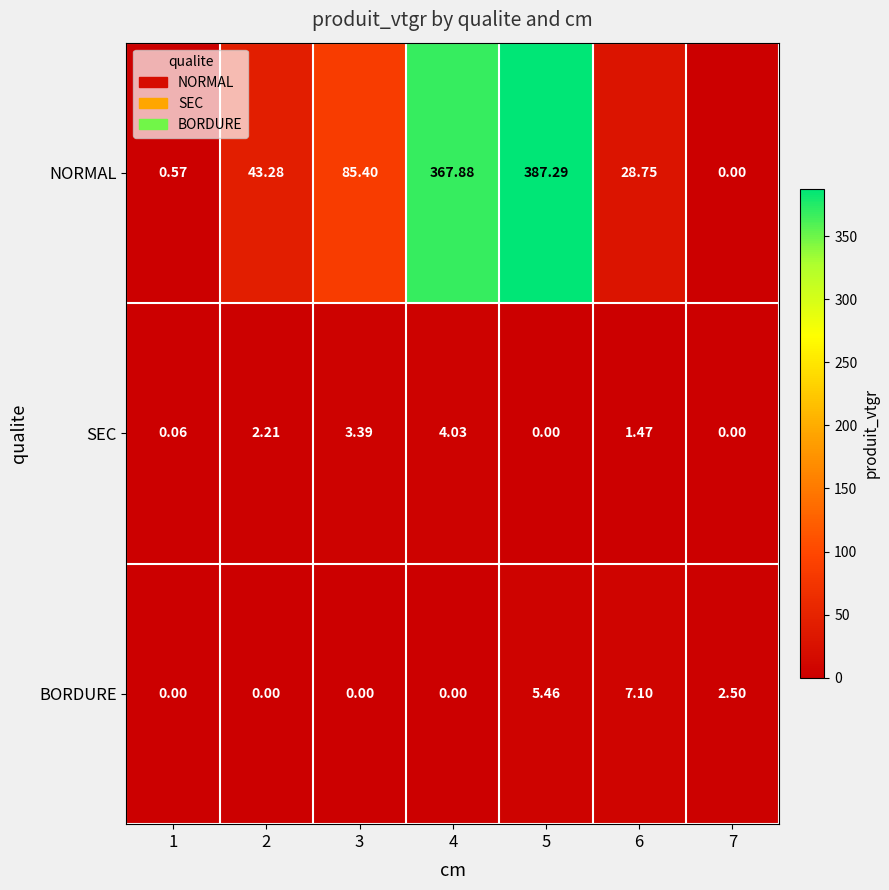

At 1, list the series in order from smallest to largest.

BORDURE, SEC, NORMAL